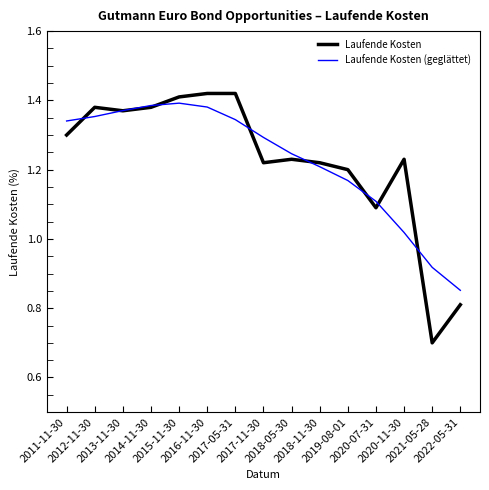

Which series has the largest range (max minus min)?

Laufende Kosten